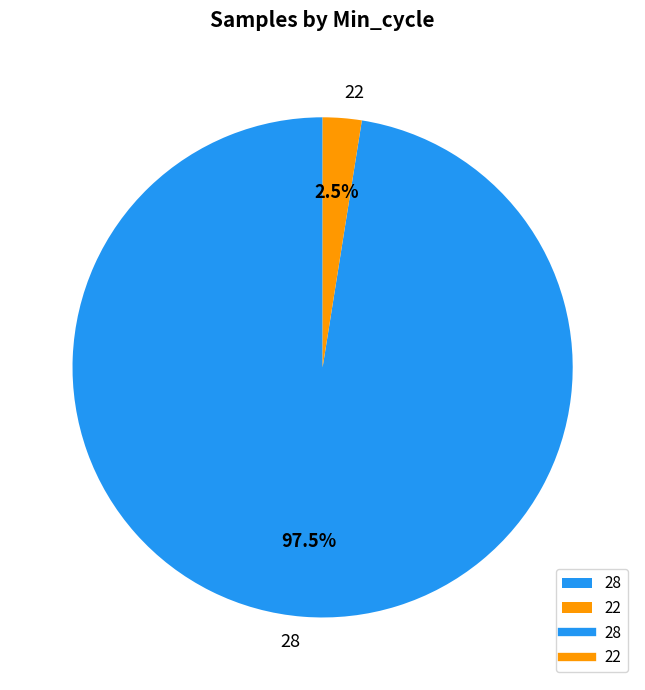

Does 28 account for over 50% of the chart?

Yes